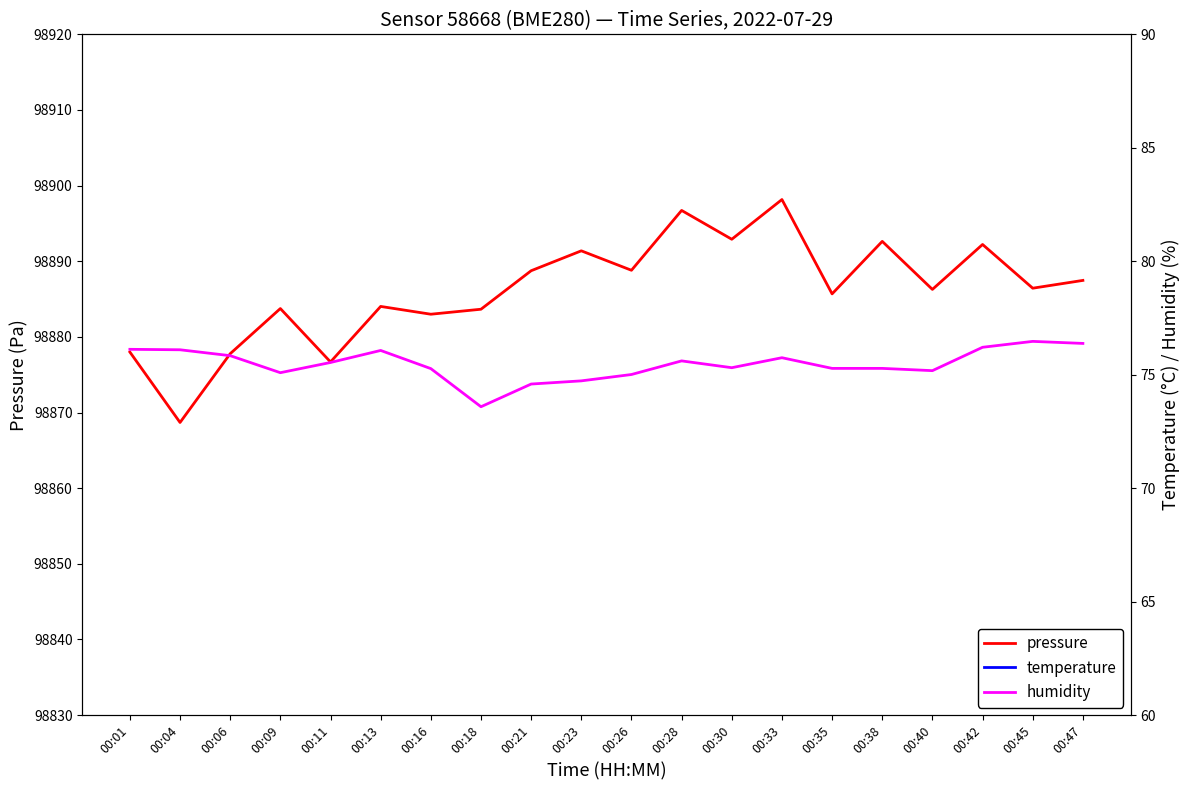

Which series changed the most between 00:06 and 00:09?

pressure